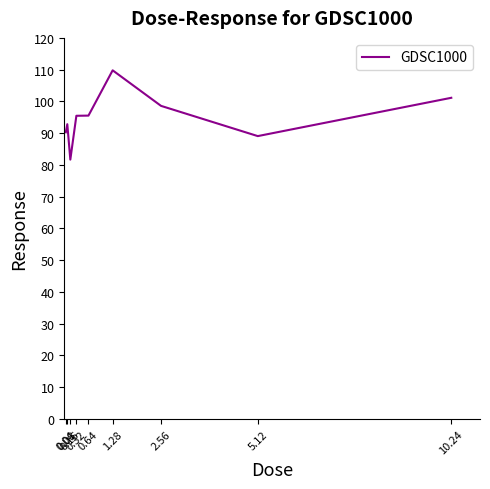

What position from the right is 10.24?

1